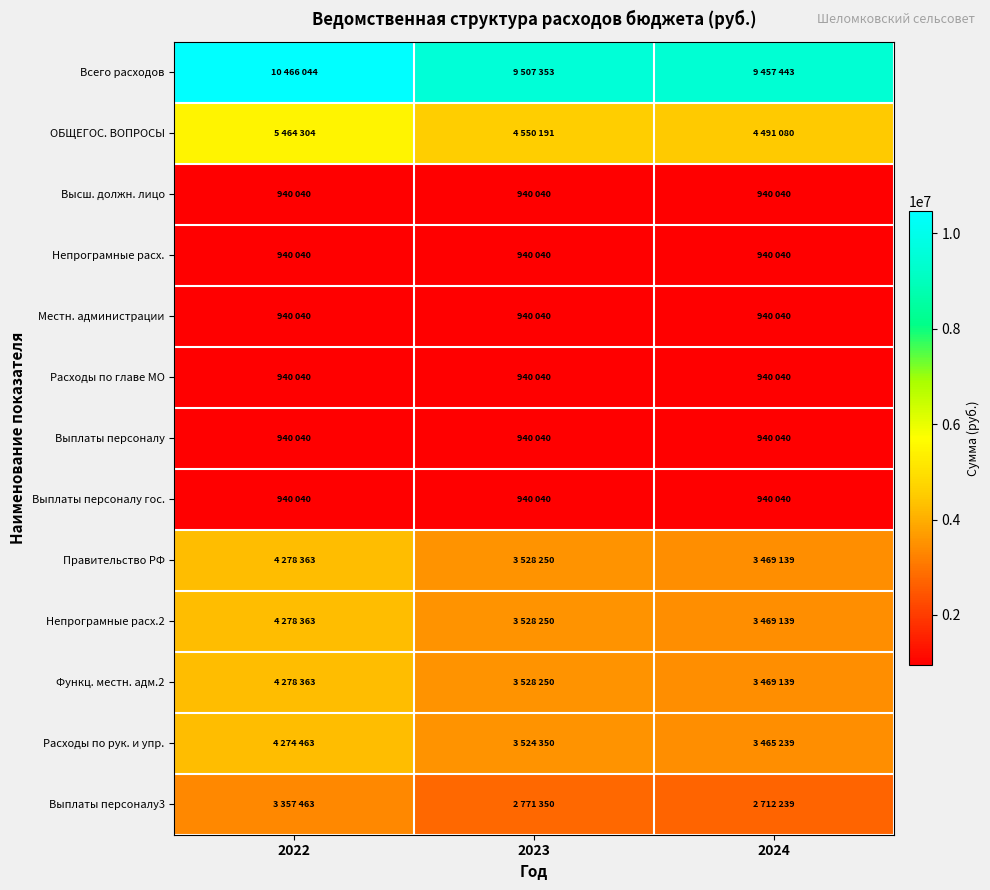

Reading left to right, extract all data points from this chart.

Всего расходов: 2022=10466044	2023=9507353	2024=9457443
ОБЩЕГОС. ВОПРОСЫ: 2022=5464304	2023=4550191	2024=4491080
Высш. должн. лицо: 2022=940040	2023=940040	2024=940040
Непрограмные расх.: 2022=940040	2023=940040	2024=940040
Местн. администрации: 2022=940040	2023=940040	2024=940040
Расходы по главе МО: 2022=940040	2023=940040	2024=940040
Выплаты персоналу: 2022=940040	2023=940040	2024=940040
Выплаты персоналу гос.: 2022=940040	2023=940040	2024=940040
Правительство РФ: 2022=4278363	2023=3528250	2024=3469139
Непрограмные расх.2: 2022=4278363	2023=3528250	2024=3469139
Функц. местн. адм.2: 2022=4278363	2023=3528250	2024=3469139
Расходы по рук. и упр.: 2022=4274463	2023=3524350	2024=3465239
Выплаты персоналу3: 2022=3357463	2023=2771350	2024=2712239